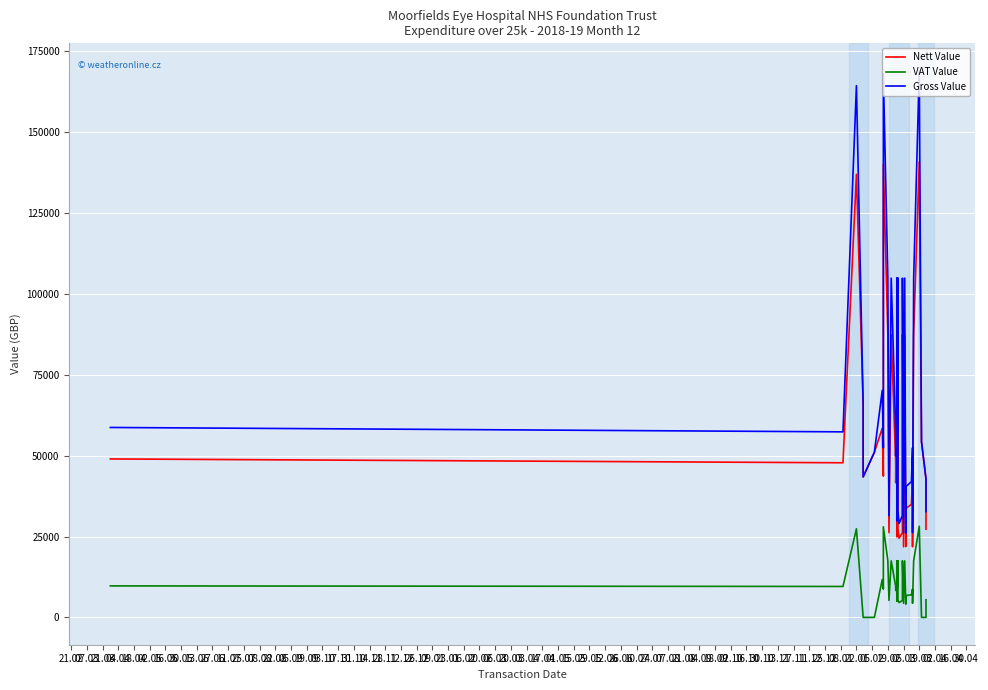

How many categories are shown in the chart?

37